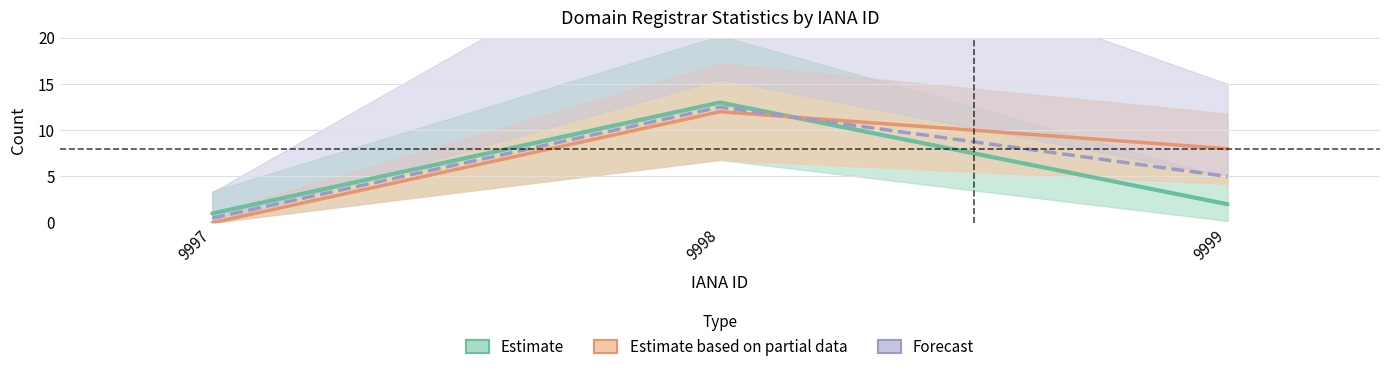

What is the highest value of the total-nameservers series?

12